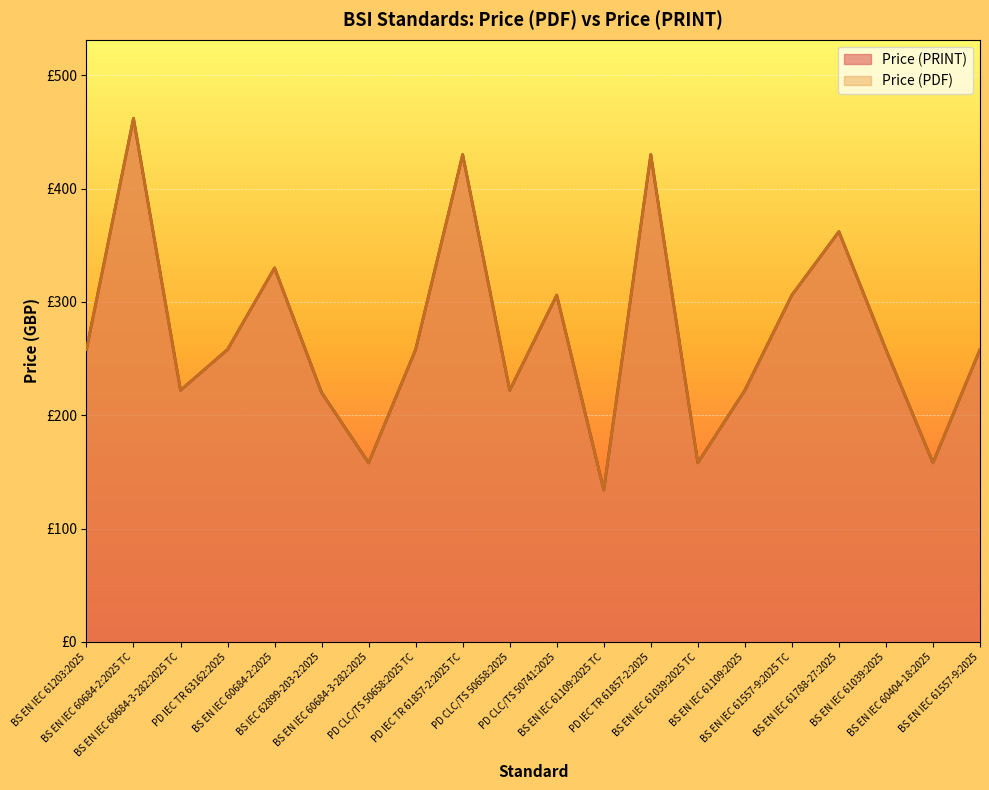

Where does the Price (PDF) series first go above 258?

BS EN IEC 60684-2:2025 TC